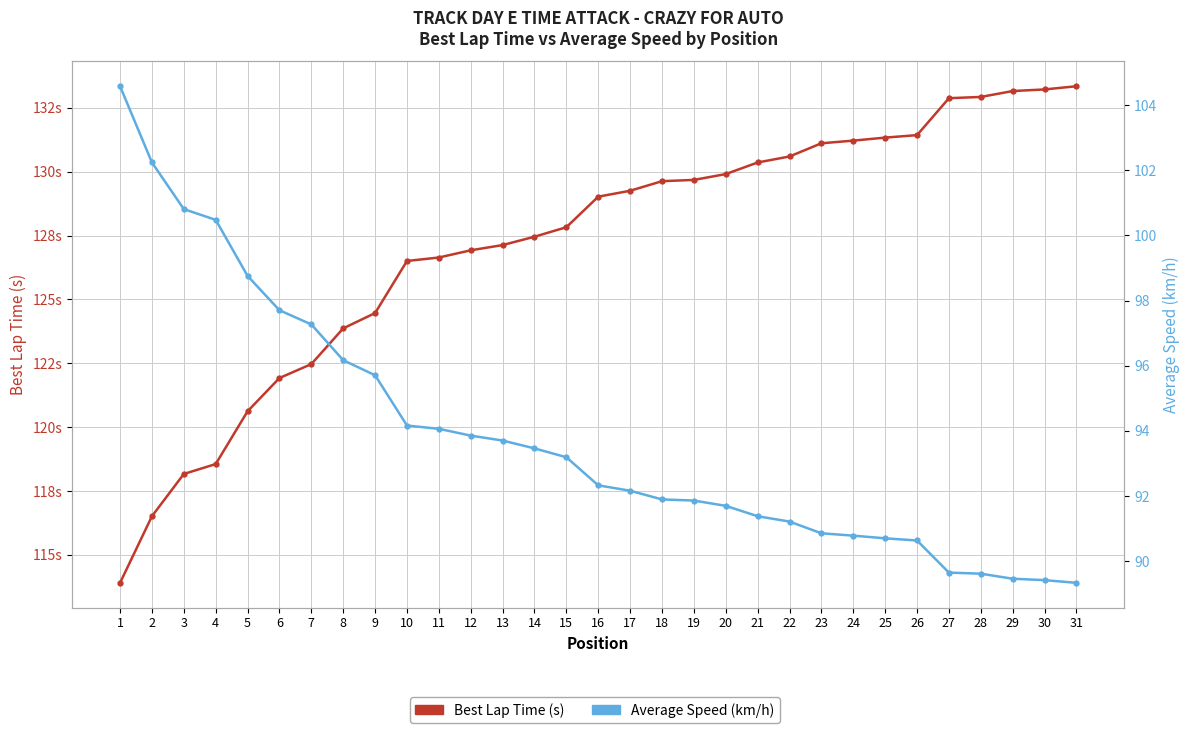

What is the sum of the Average Speed (km/h) values at 5 and 19?

190.6